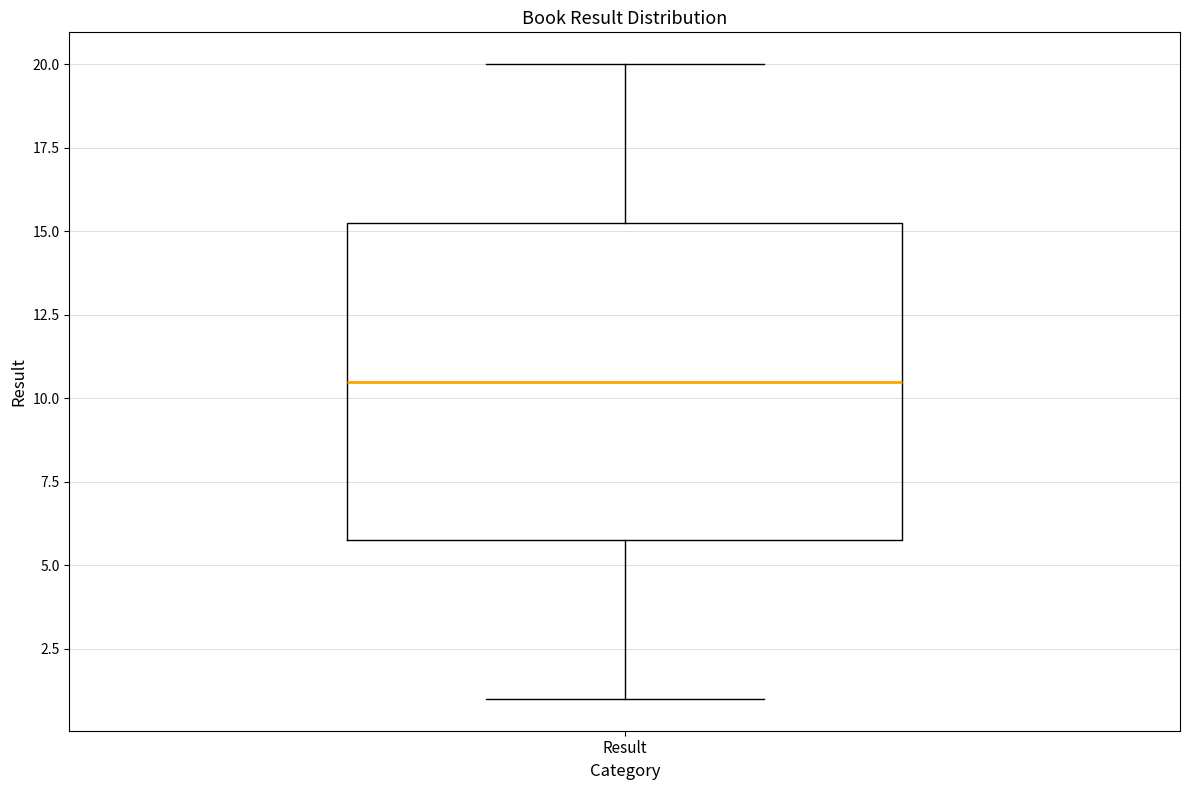

Read this box plot against the y-axis: the position of the median line, the range covered by the box, and the ends of both whiskers. The values are not printed on the chart, so give them approximately, as read against the axis.

median 10.5, box 6.0 to 15.5, whiskers 1.0 to 20.0